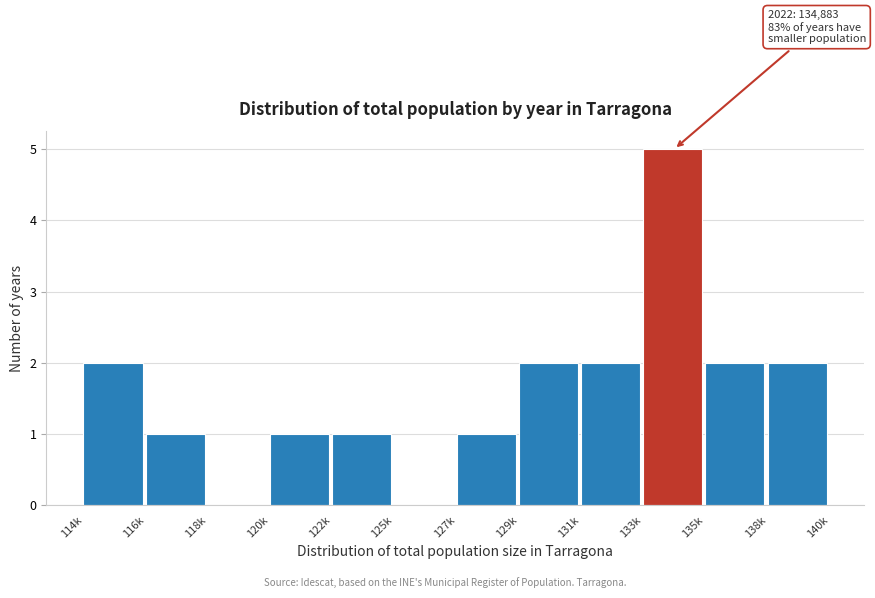

Reading right to left, transcribe all the data shown in this chart.

138k=2	135k=2	133k=5	131k=2	129k=2	127k=1	125k=0	122k=1	120k=1	118k=0	116k=1	114k=2